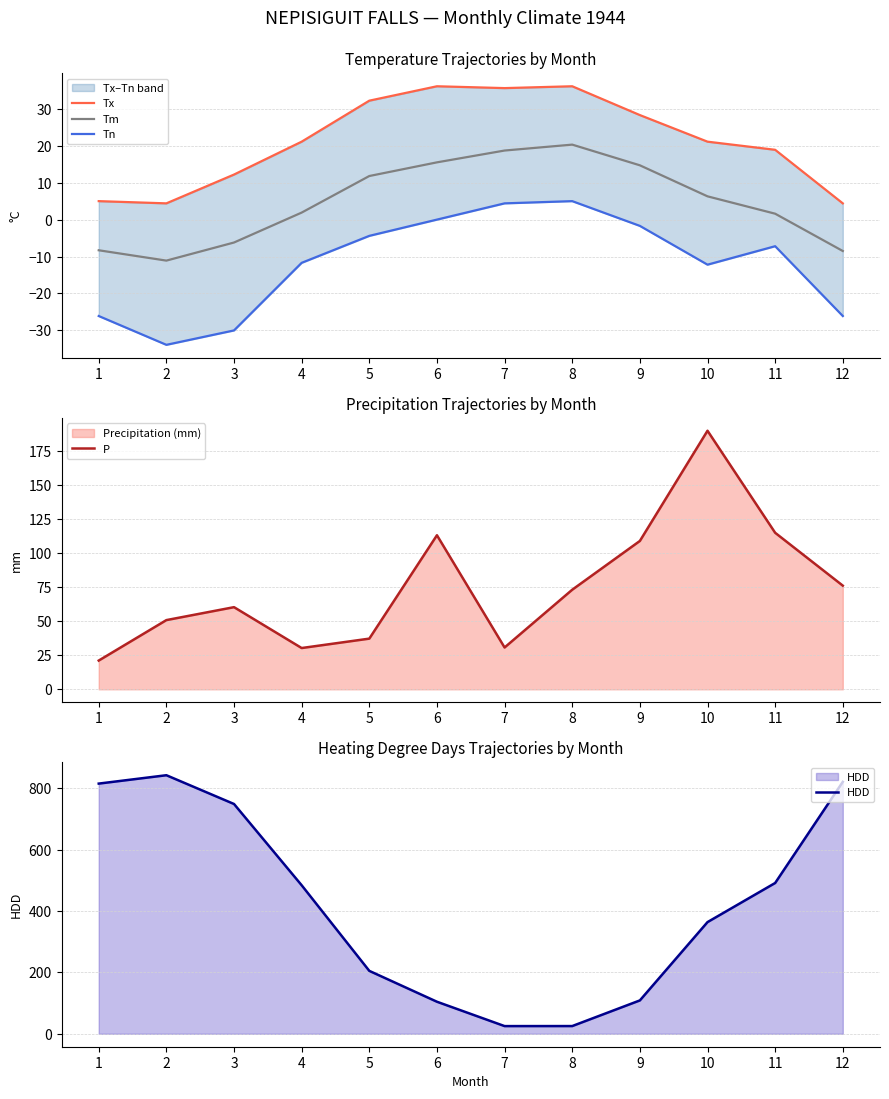

What is the difference between the highest and lowest values at 7?

31.2